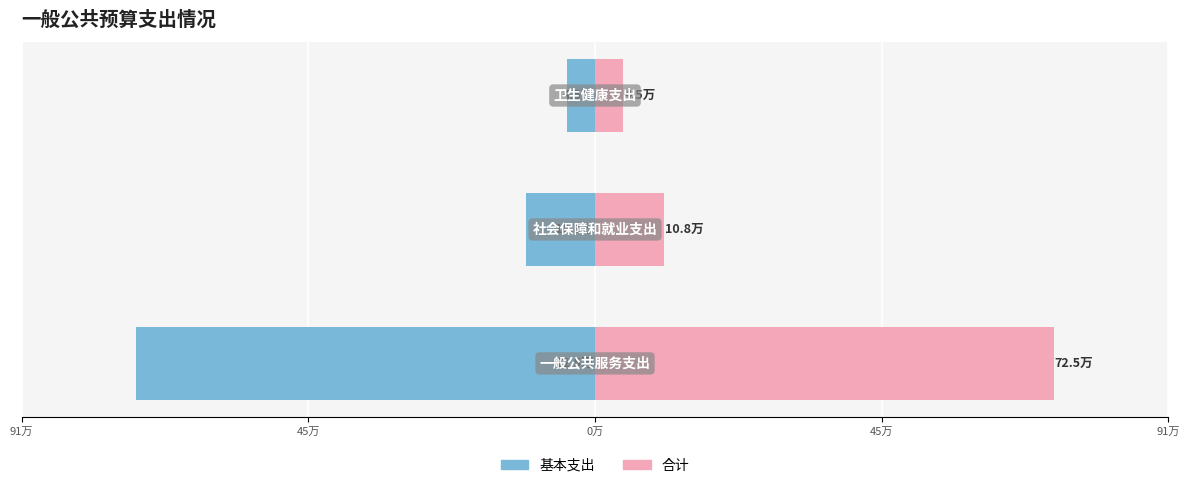

True or false: 合计 has a value of 44549.7 at 0万.

True